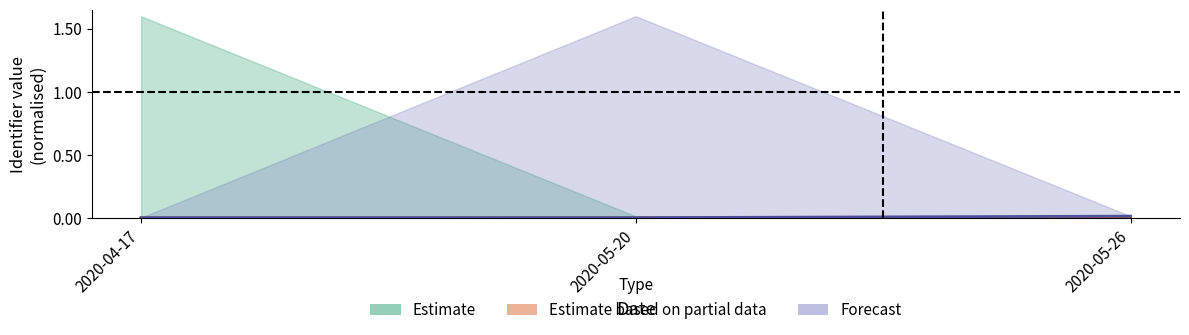

What is the label of the 1st point from the left?

2020-04-17